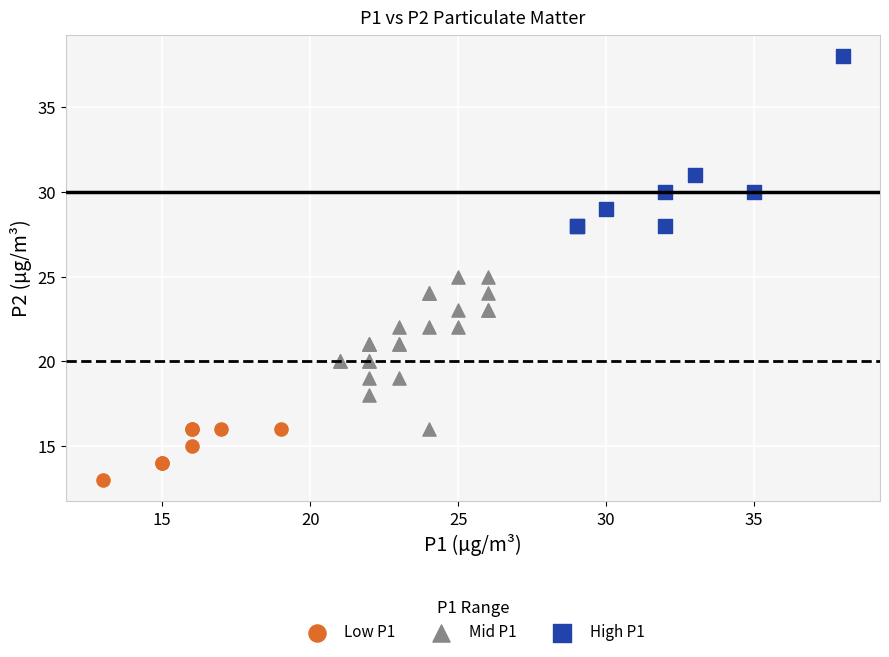

Which series contains the lowest Y value?

Low P1